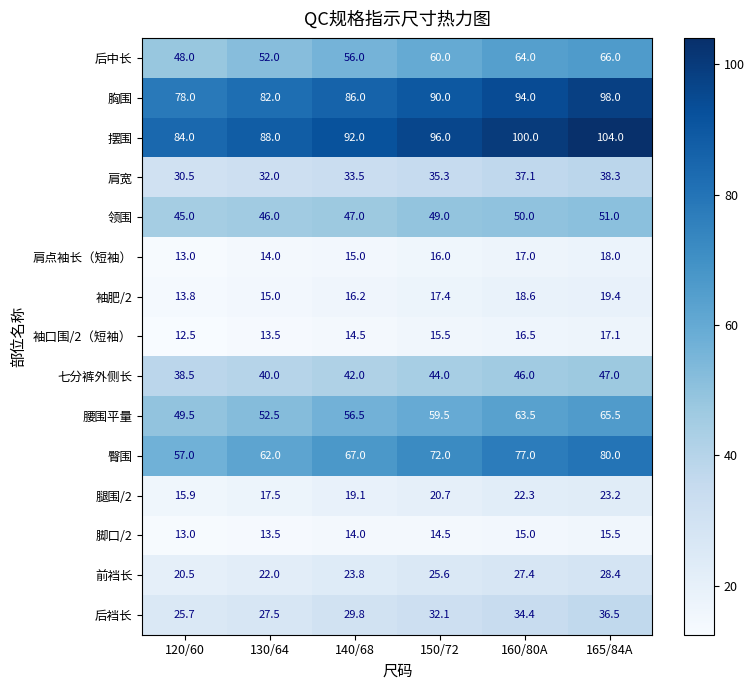

What is the sum of the 袖口围/2（短袖） values at 150/72 and 165/84A?

32.6